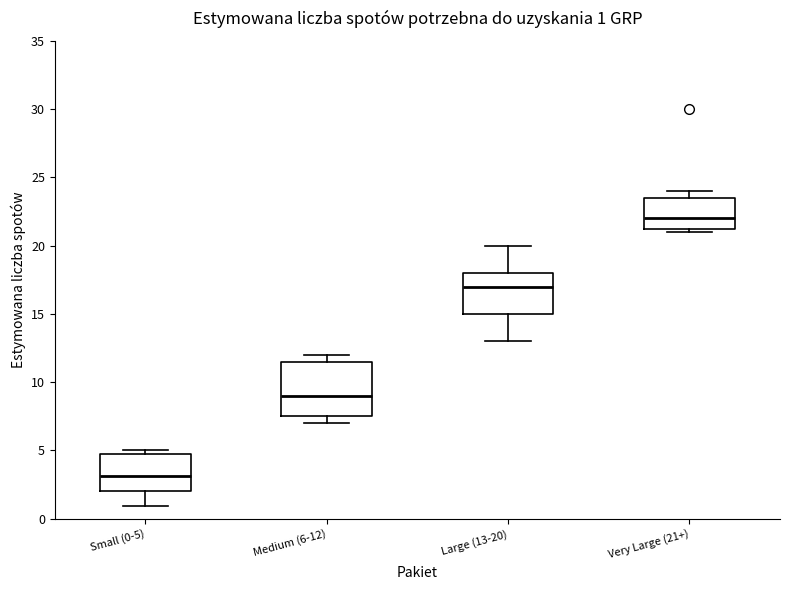

Which box's median line is the highest?

Very Large (21+)